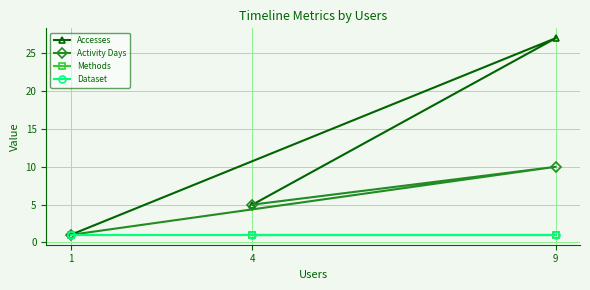

Rank the series at 9 from lowest to highest value.

Methods, Dataset, Activity Days, Accesses